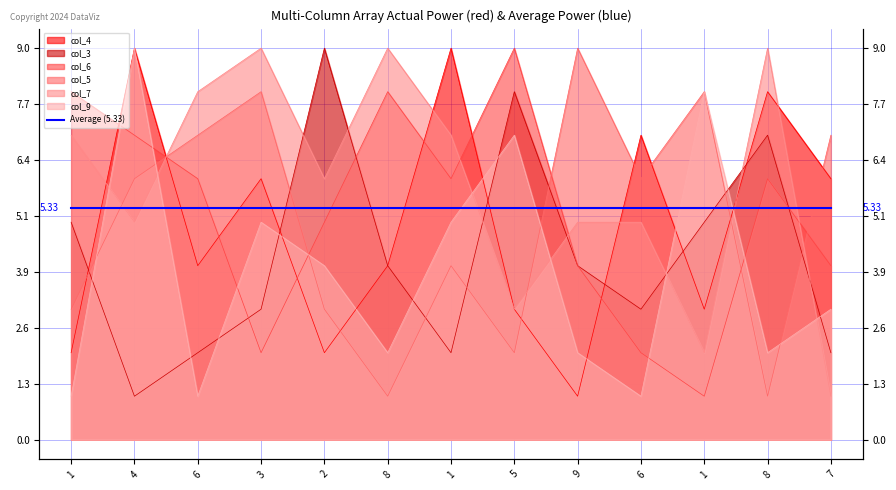

What is the minimum value shown in the chart?

1